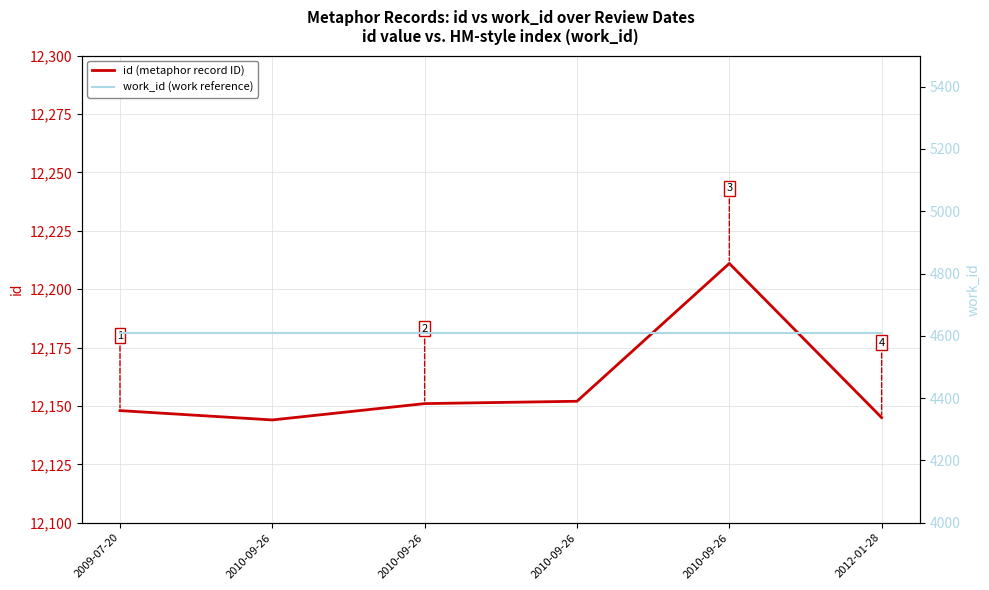

How many values in the id (metaphor record ID) series are below 12151?

3